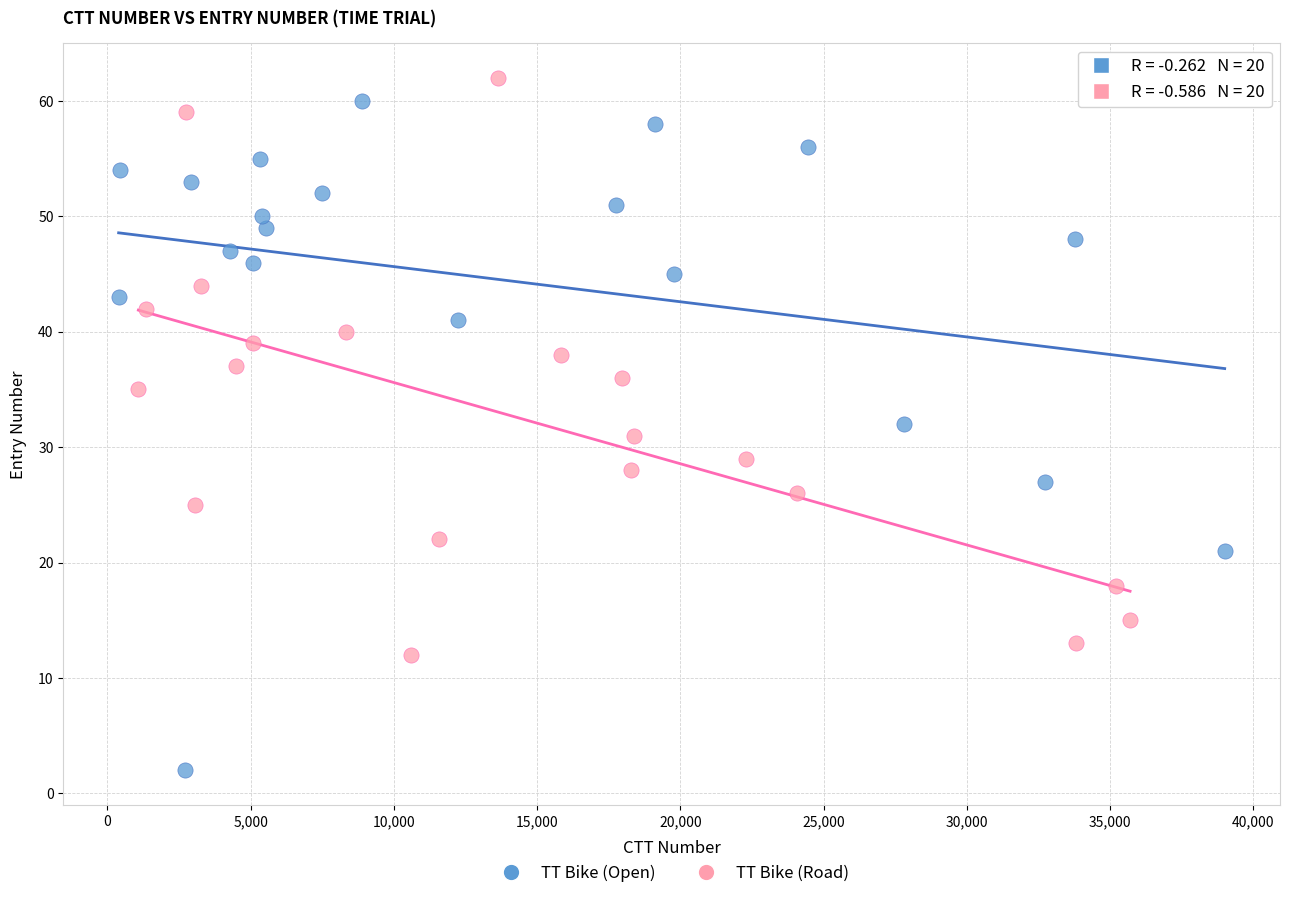

Which series has the largest Y range (max minus min)?

TT Bike (Open)